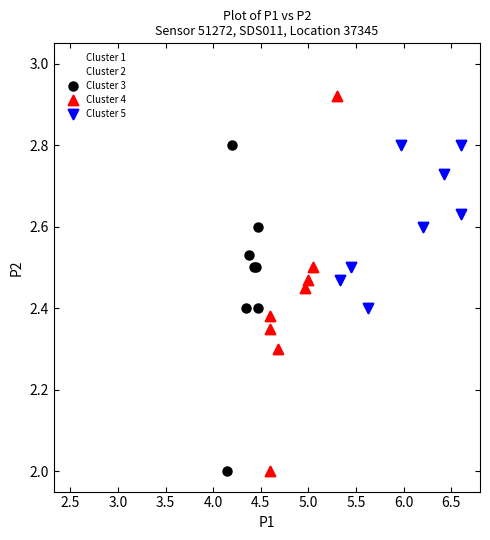

Which series reaches the maximum Y coordinate?

Cluster 2